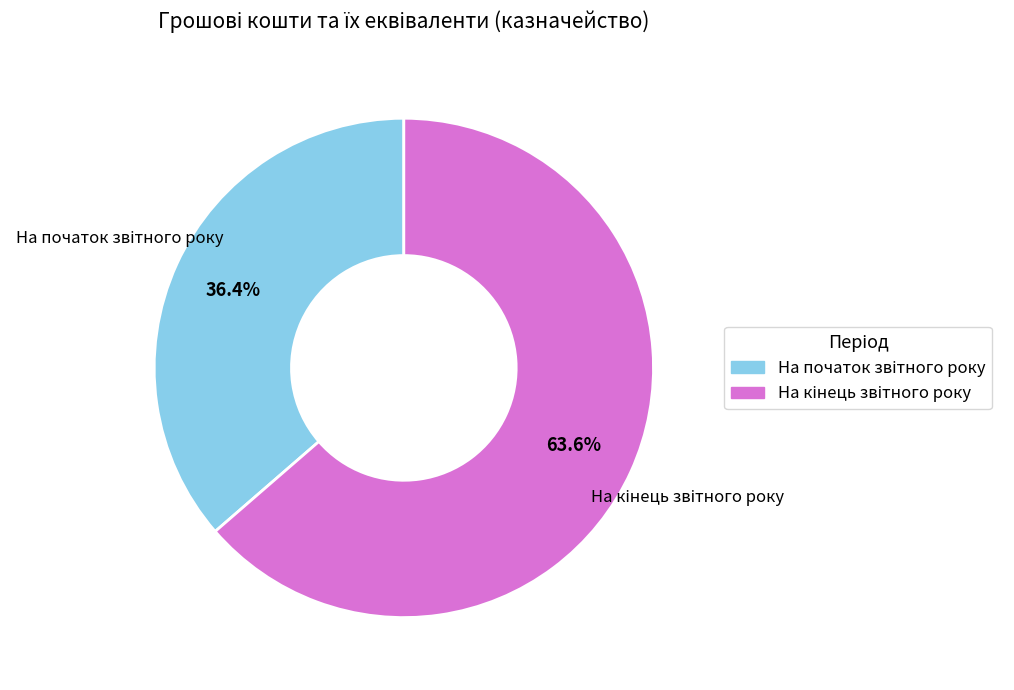

Does any single category account for the majority?

Yes